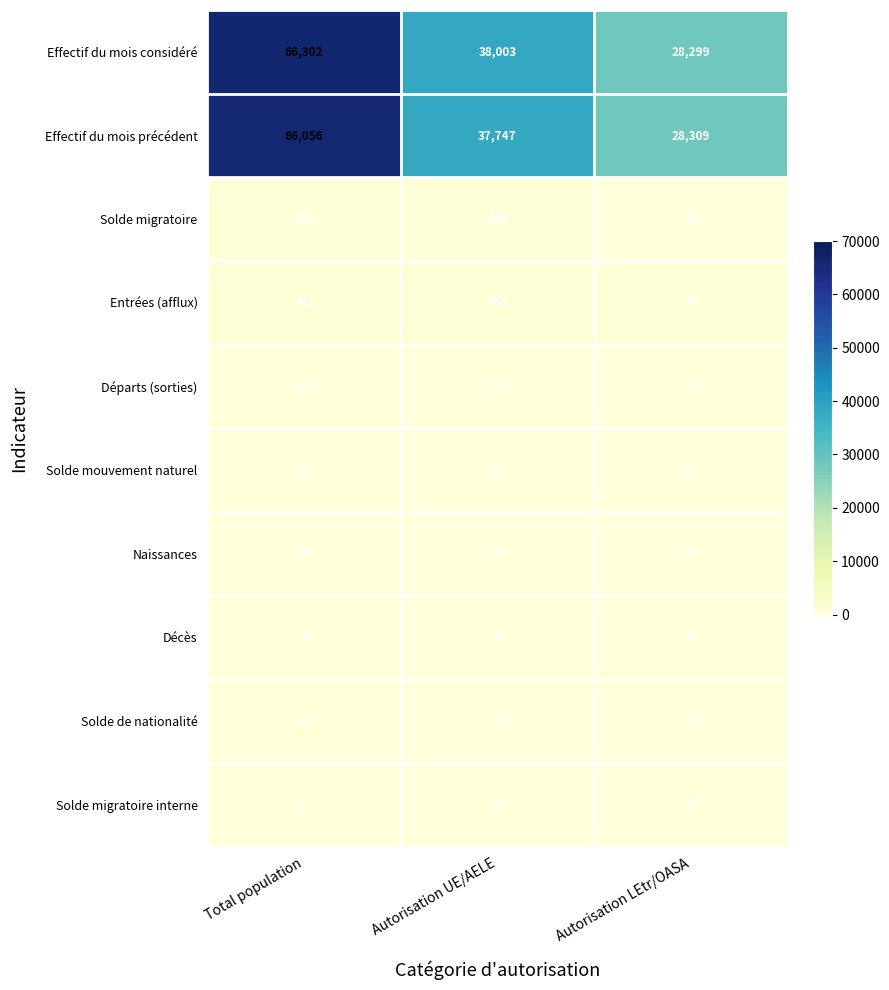

Count the Solde de nationalité values in the range -95 to -29.

3